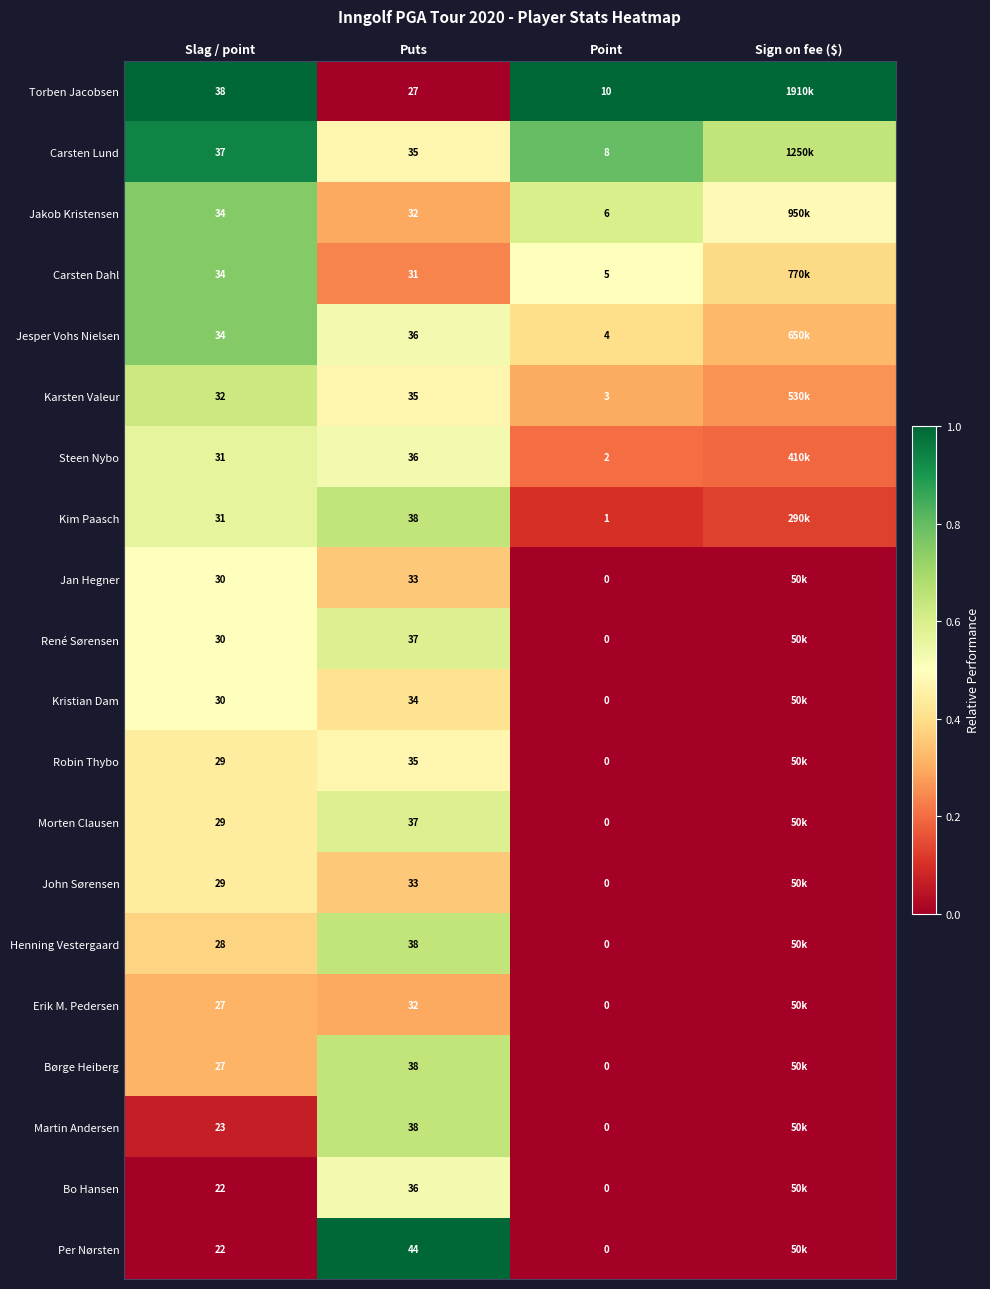

At how many categories does at least one series exceed 0?

4